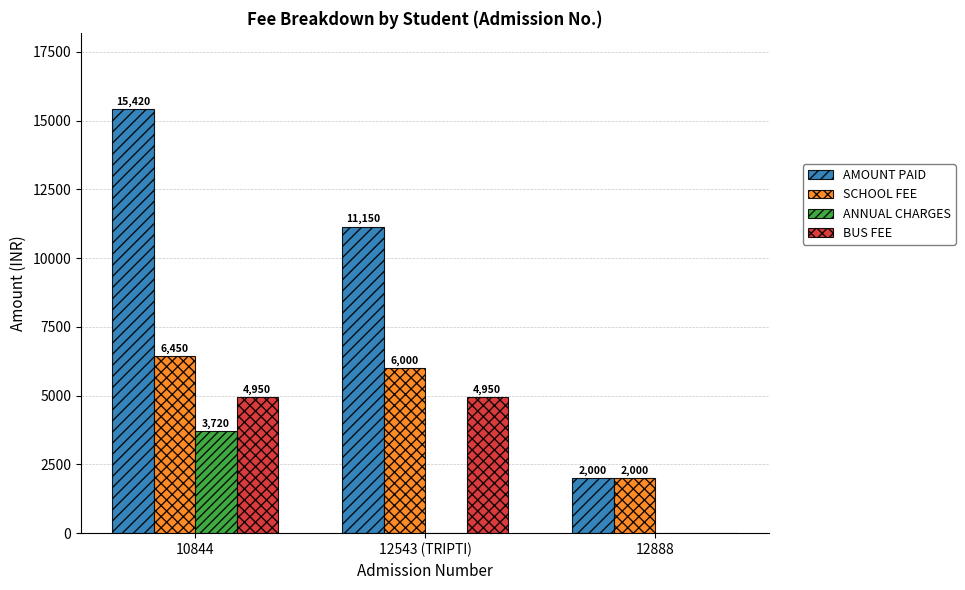

Reading left to right, extract all data points from this chart.

AMOUNT PAID: 15420	11150	2000
SCHOOL FEE: 6450	6000	2000
ANNUAL CHARGES: 3720	0	0
BUS FEE: 4950	4950	0